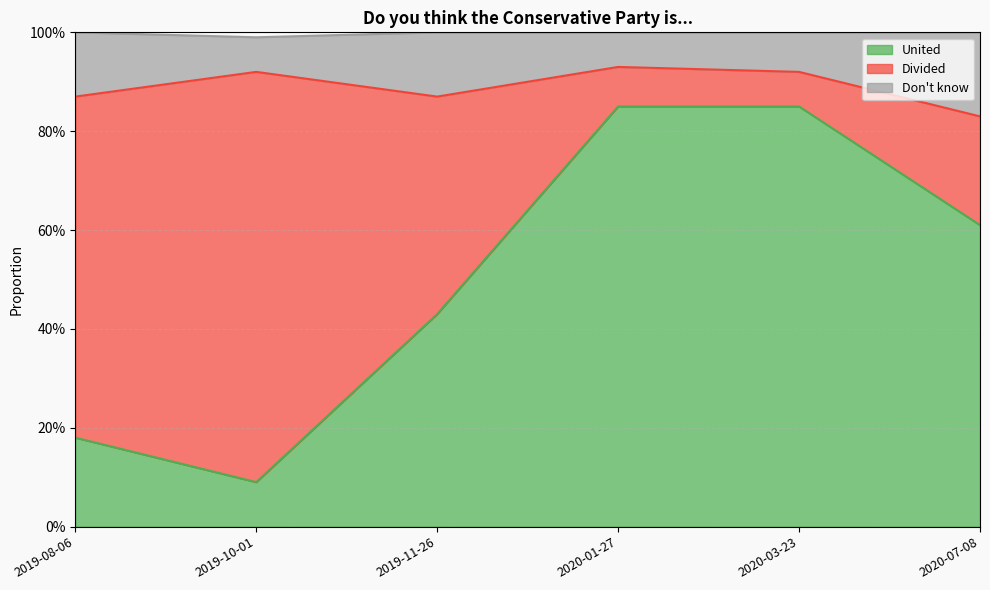

What is the label of the 3rd point from the right?

2020-01-27